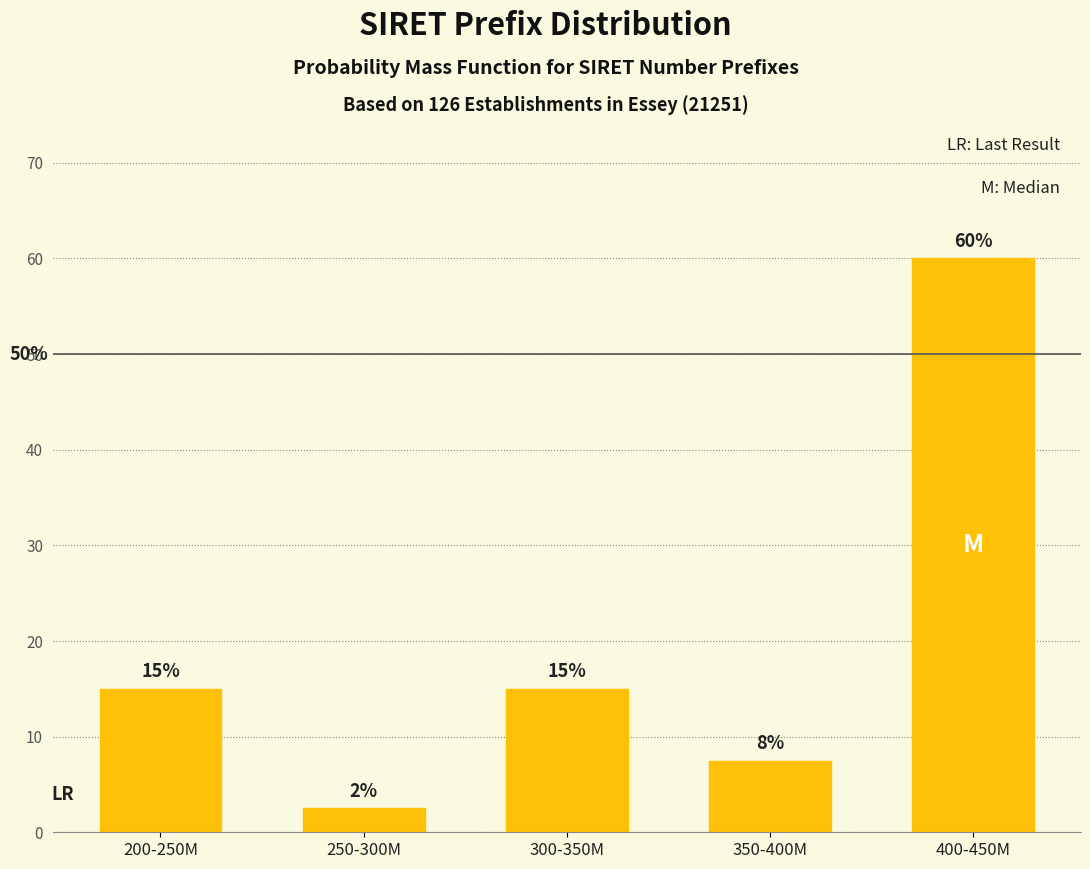

What is the label of the 3rd bar from the right?

300-350M